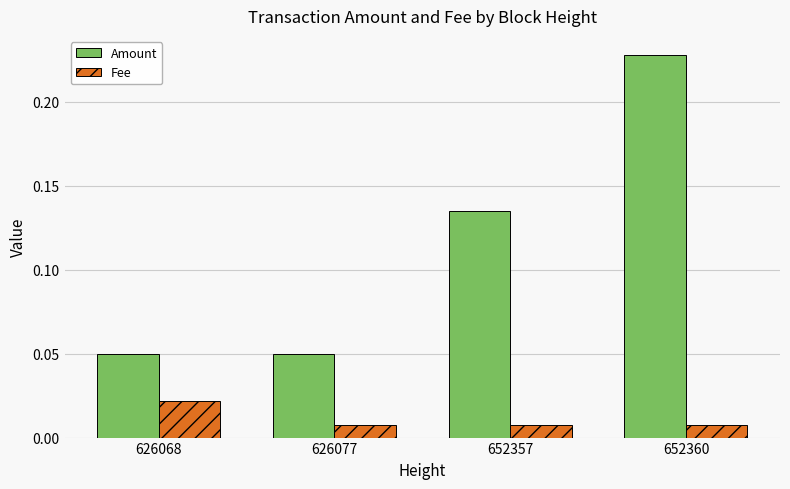

What are all the series names shown in the legend?

Amount, Fee